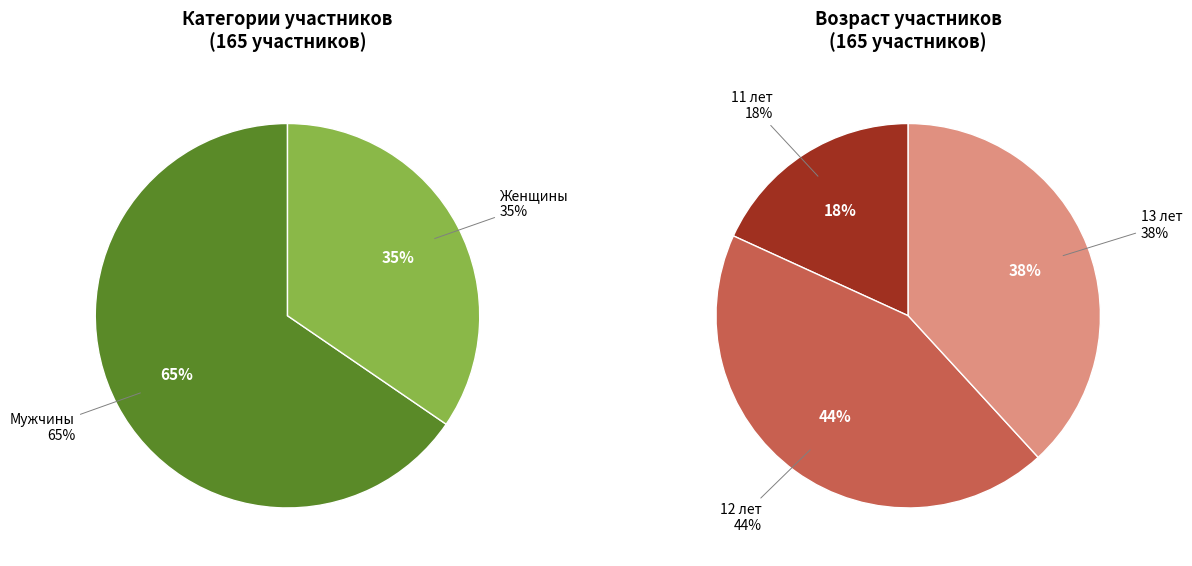

How many slices are in this pie chart?

2